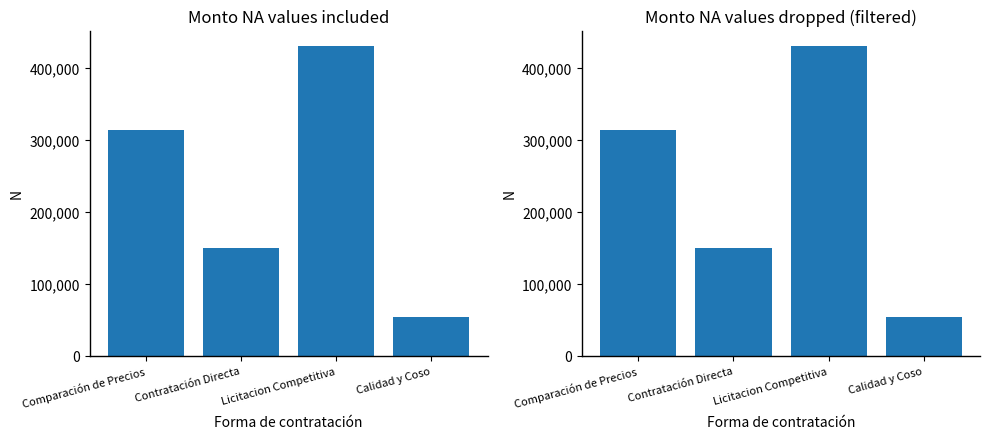

What is the difference between the values at Calidad y Coso and Licitacion Competitiva?

375750.6